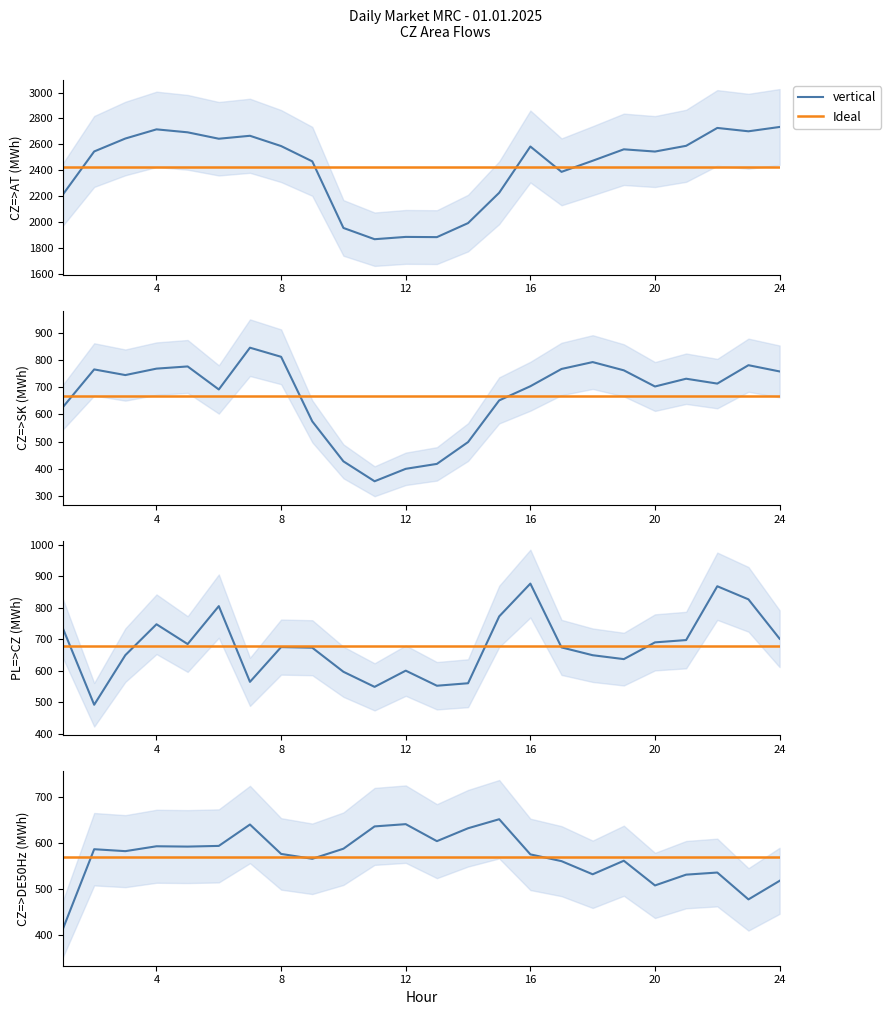

What is the value of the PL=>CZ point at the 9th from the left?

673.3